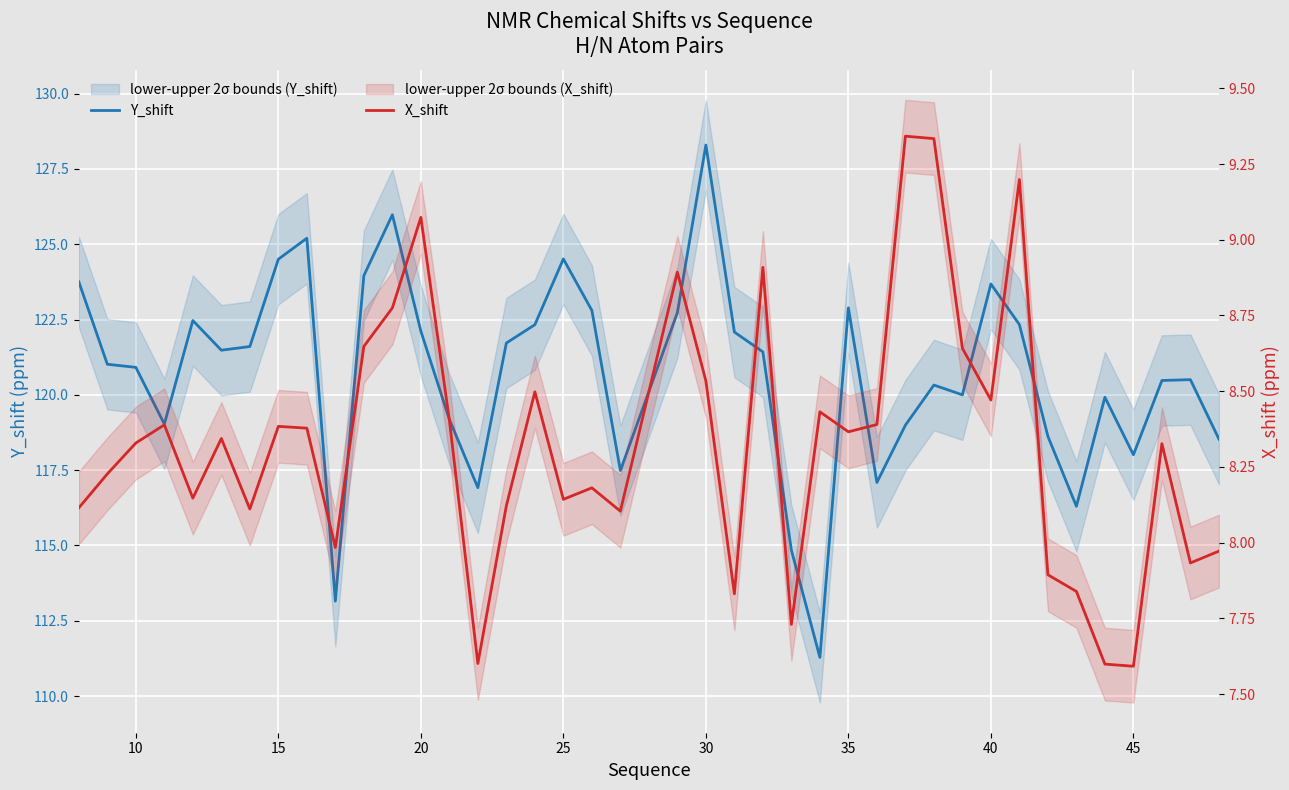

How many data points in Y_shift are less than 121?

19